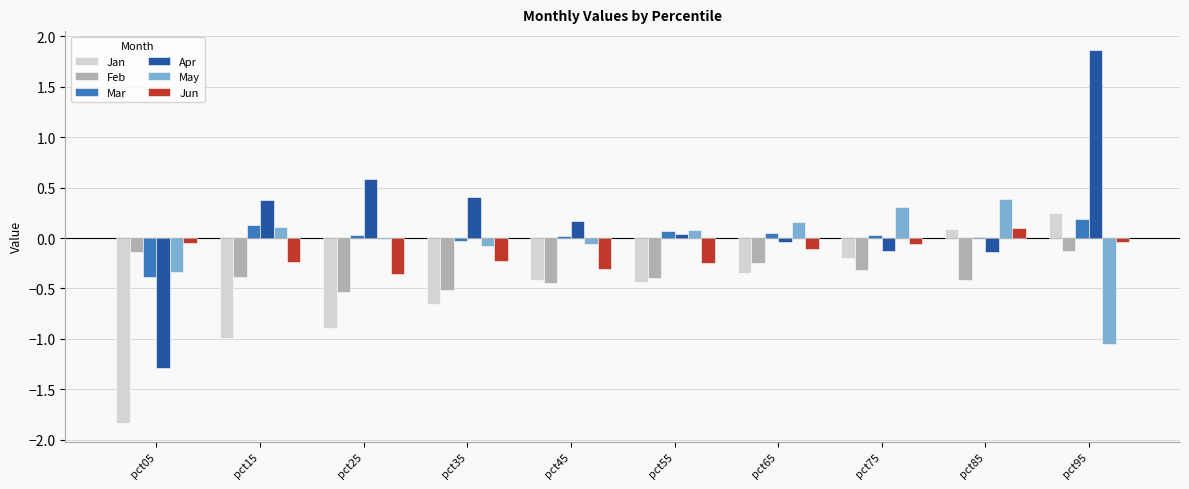

What are all the series names shown in the legend?

Jan, Feb, Mar, Apr, May, Jun